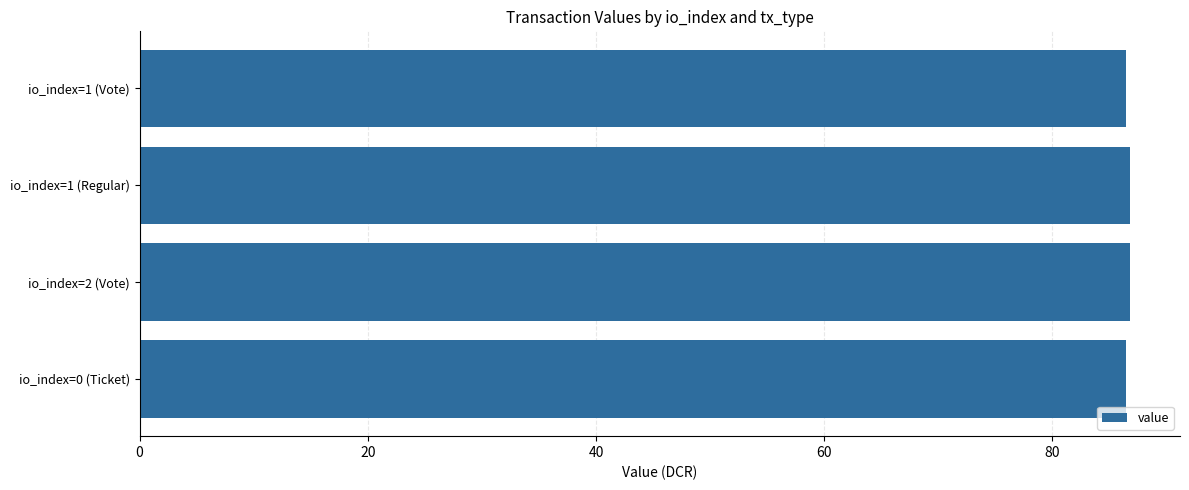

What is the sum of all values?

346.6